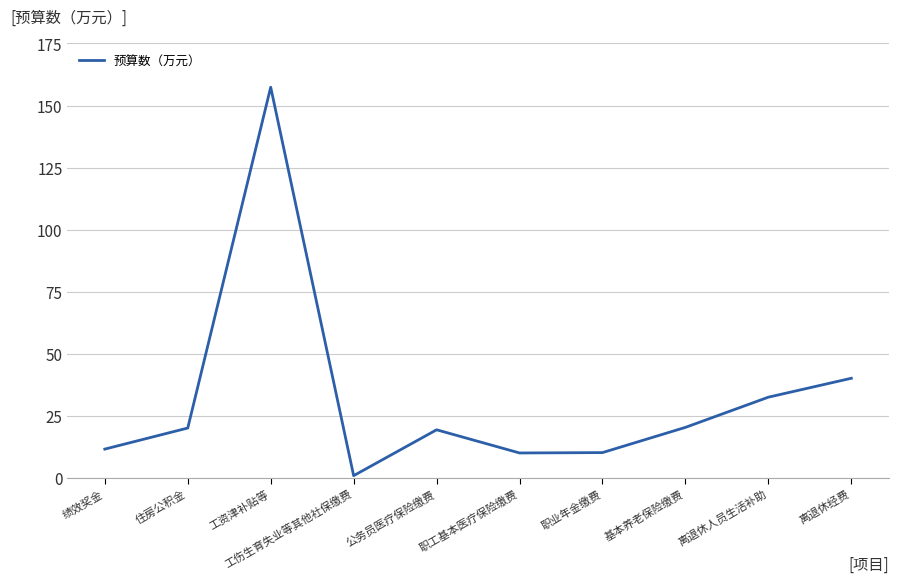

How many lines are shown in the chart?

1